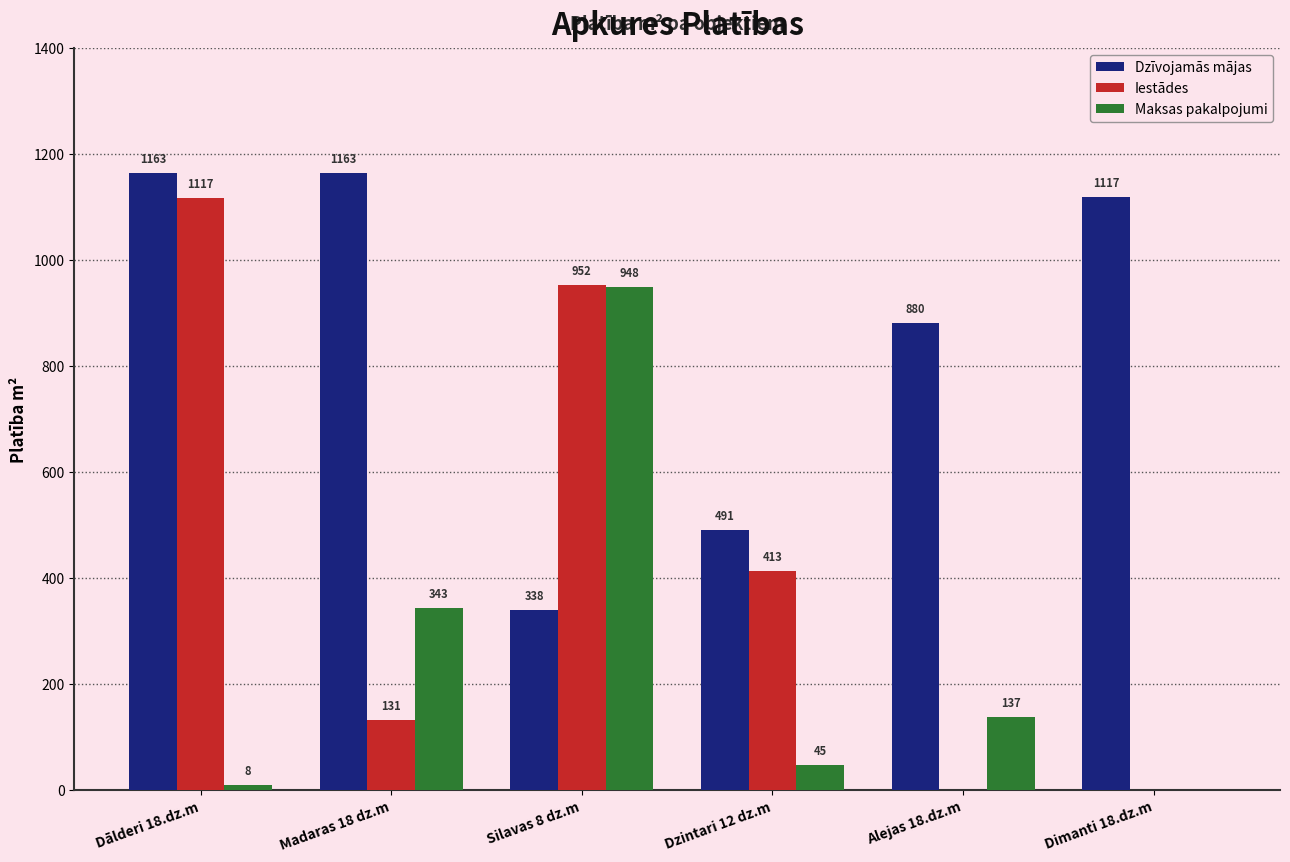

The value of Iestādes at Silavas 8 dz.m is 1271.5. True or false?

False